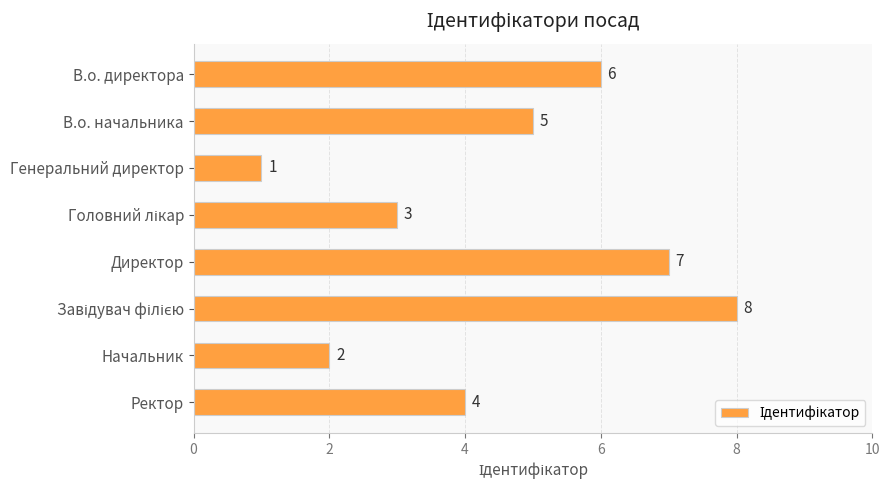

True or false: the data shows 2 at Начальник.

True